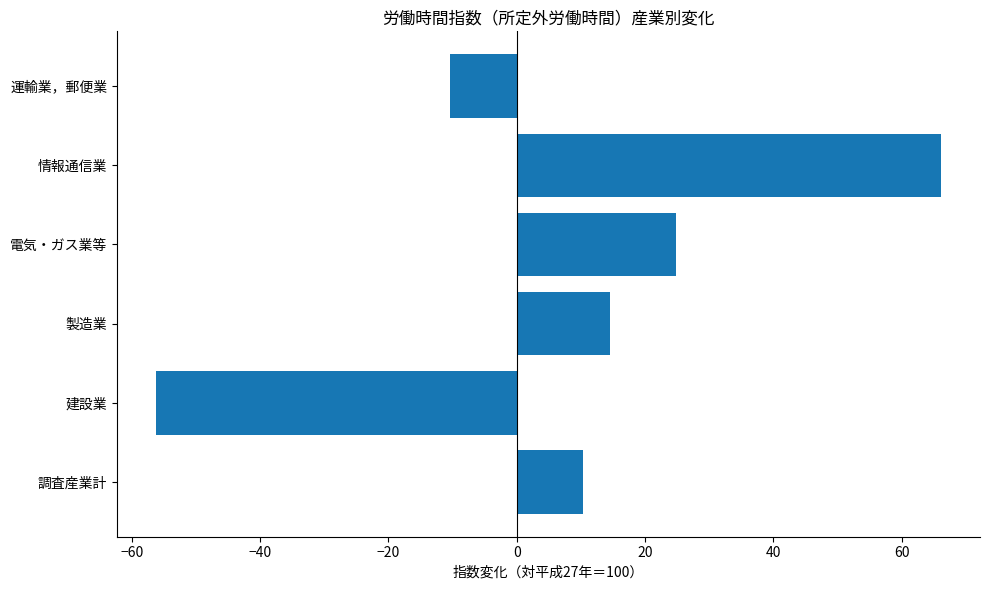

Rank the categories by value from highest to lowest.

情報通信業, 電気・ガス業等, 製造業, 調査産業計, 運輸業，郵便業, 建設業